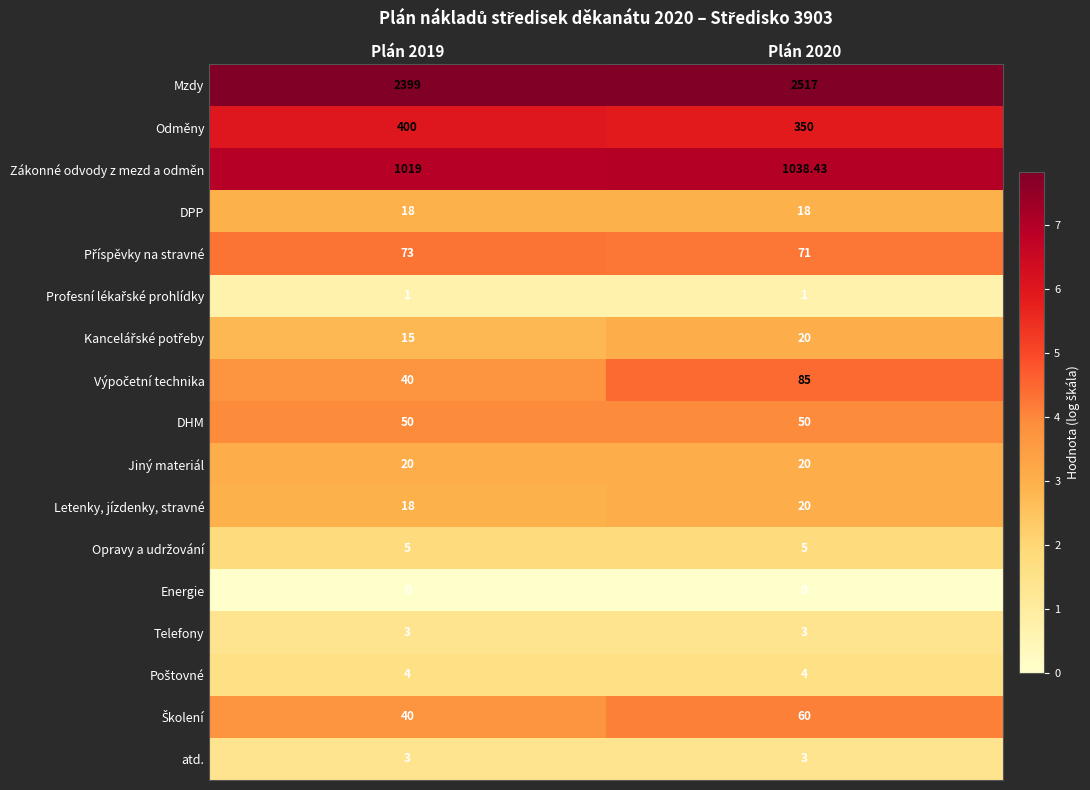

Which series has the largest total across all categories?

Mzdy